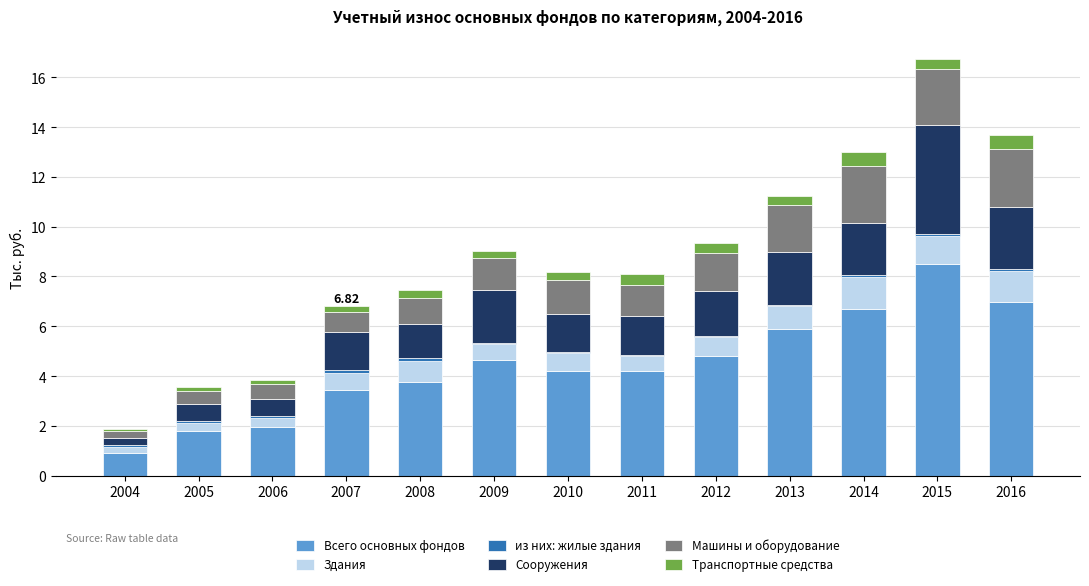

At which category is the sum across all series the highest?

2015